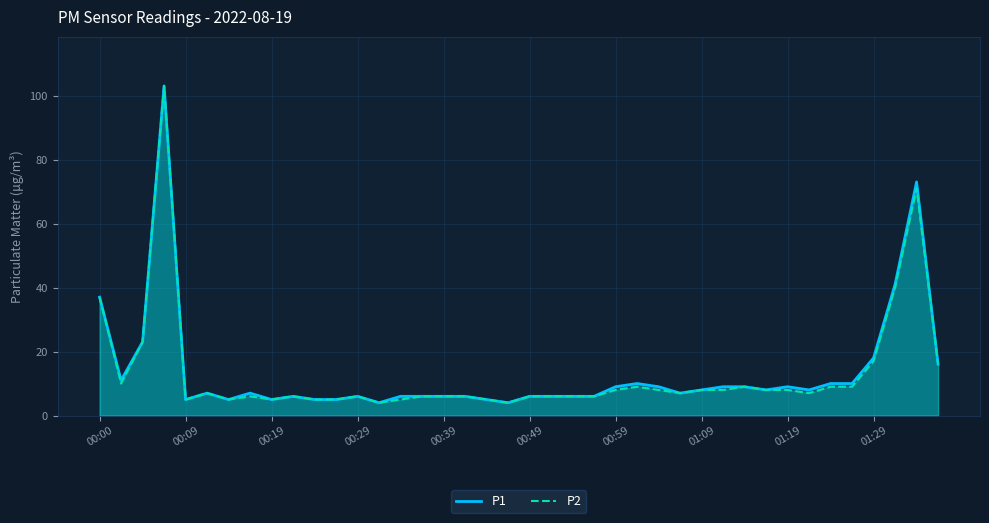

How many interior local peaks does the P2 series have?

8